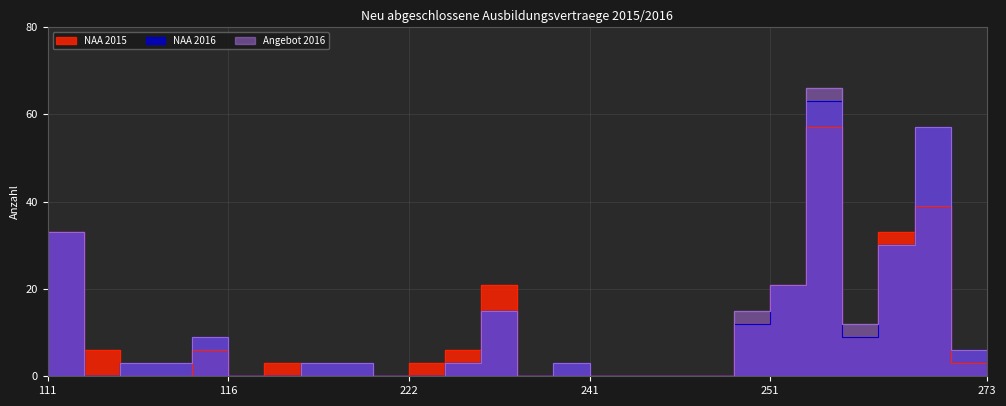

Reading left to right, list all the values displayed in this chart.

NAA 2015: 33	6	0	0	6	0	3	0	0	0	3	6	21	0	0	0	0	0	0	12	21	57	9	33	39	3	0
NAA 2016: 33	0	3	3	9	0	0	3	3	0	0	3	15	0	3	0	0	0	0	12	21	63	9	30	57	6	0
Angebot 2016: 33	0	3	3	9	0	0	3	3	0	0	3	15	0	3	0	0	0	0	15	21	66	12	30	57	6	0